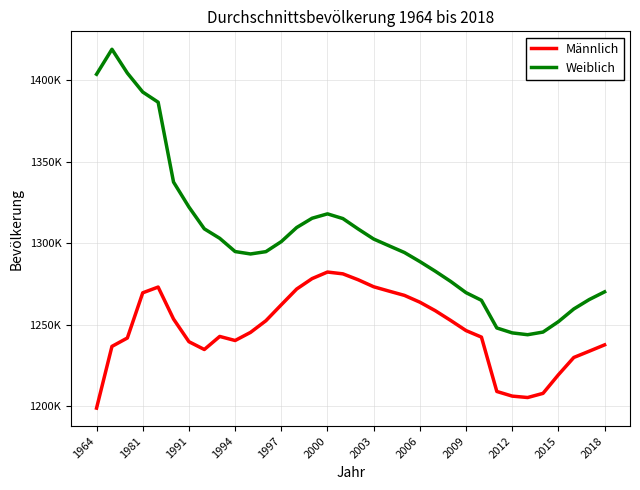

What are all the series names shown in the legend?

Männlich, Weiblich